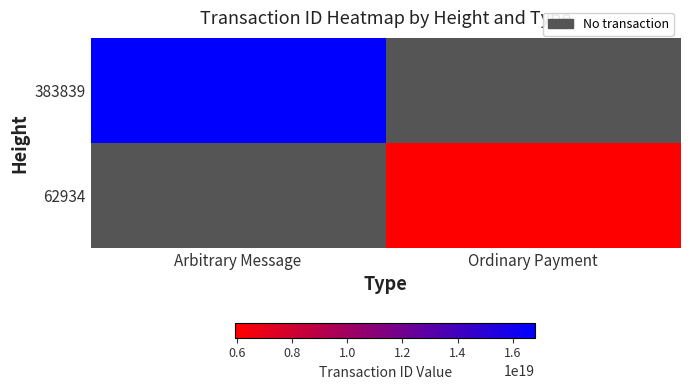

How many positive values does the 62934 series have?

1